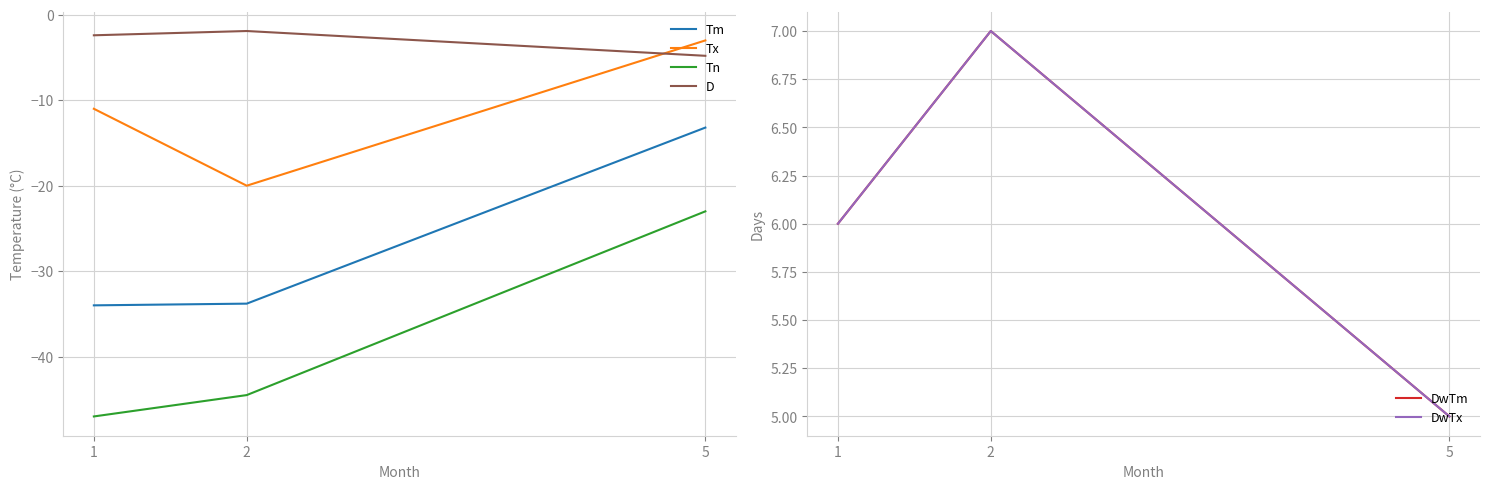

Where is D nearest to the value -3?

1